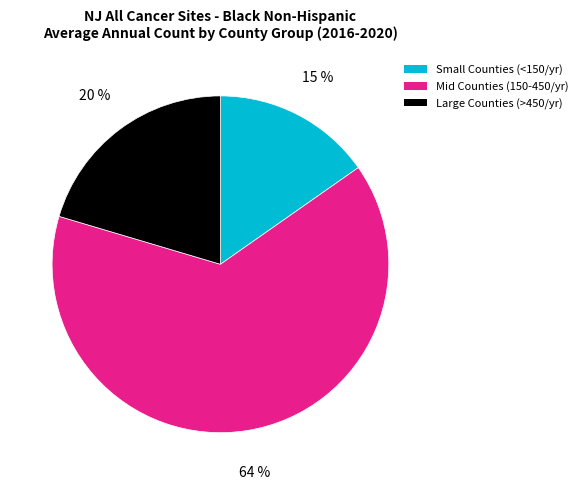

How many segments does this pie chart have?

3